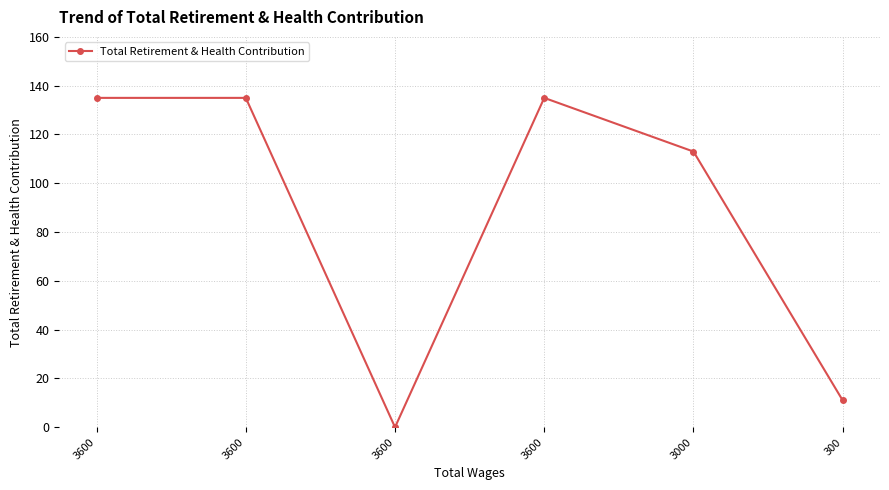

Rank the categories by value from lowest to highest.

3600, 300, 3000, 3600, 3600, 3600